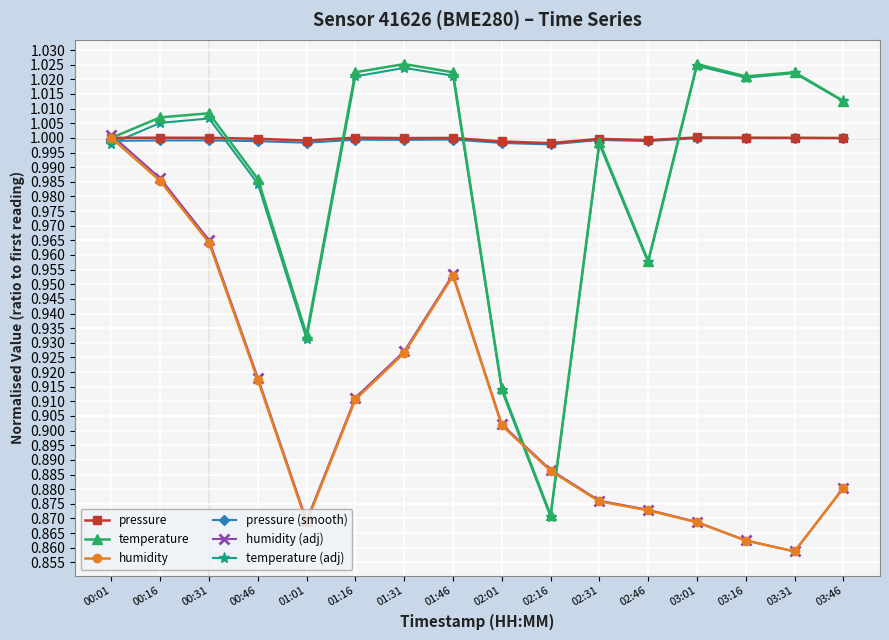

How many times do temperature (adj) and humidity cross each other?

3